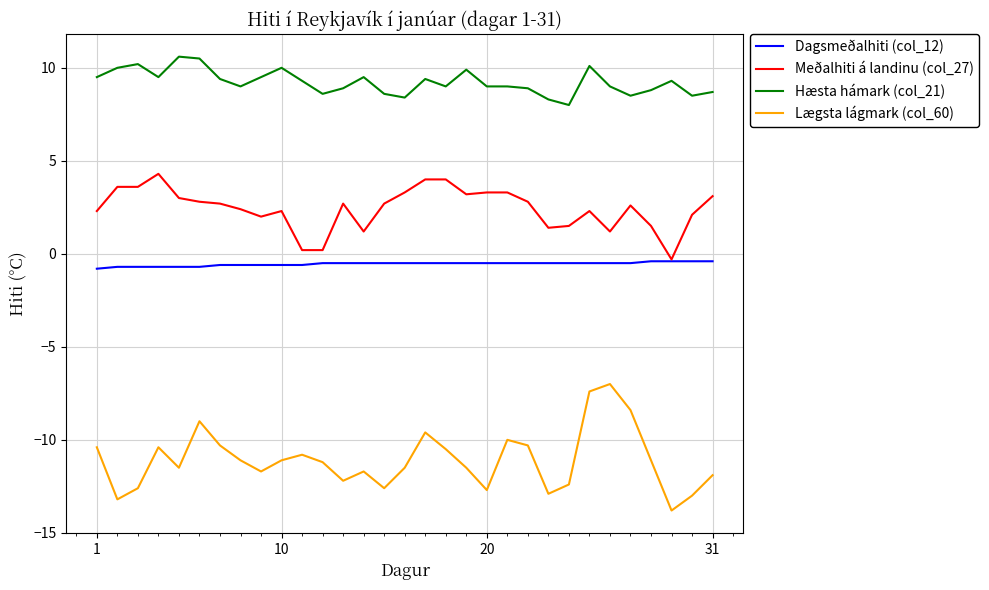

Which series has the largest range (max minus min)?

Lægsta lágmark (col_60)